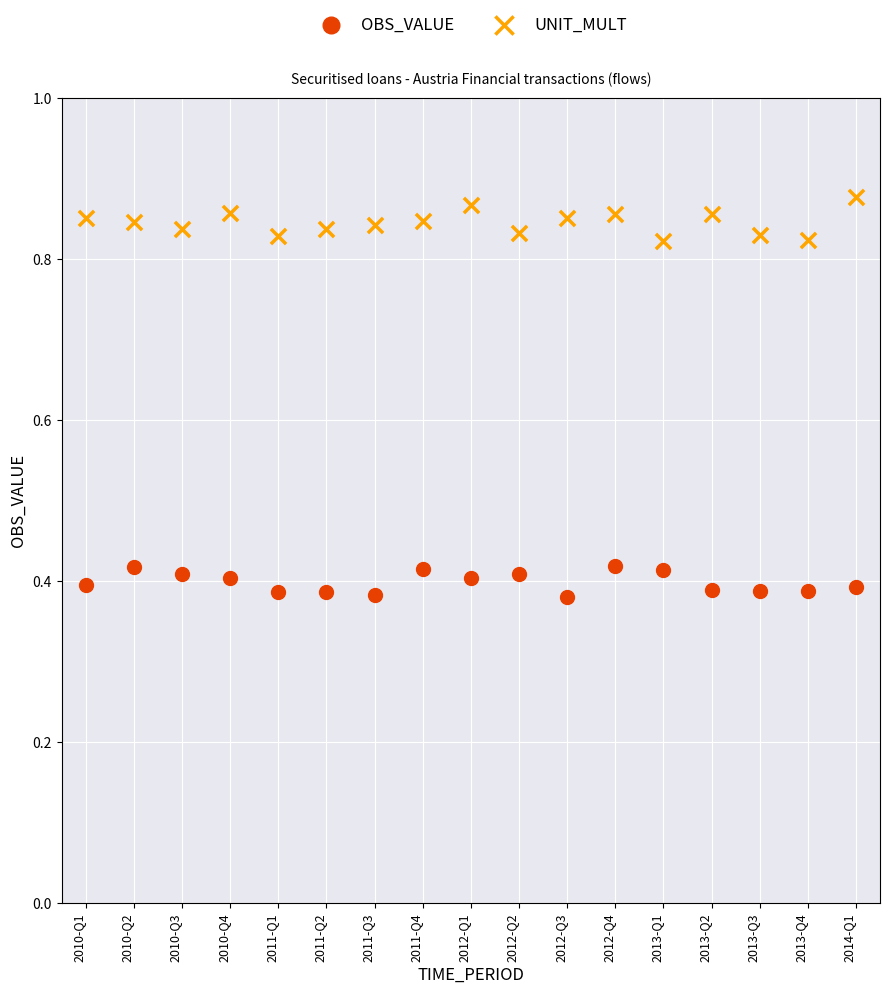

Across all data points, what is the range of Y values (max minus min)?

0.5